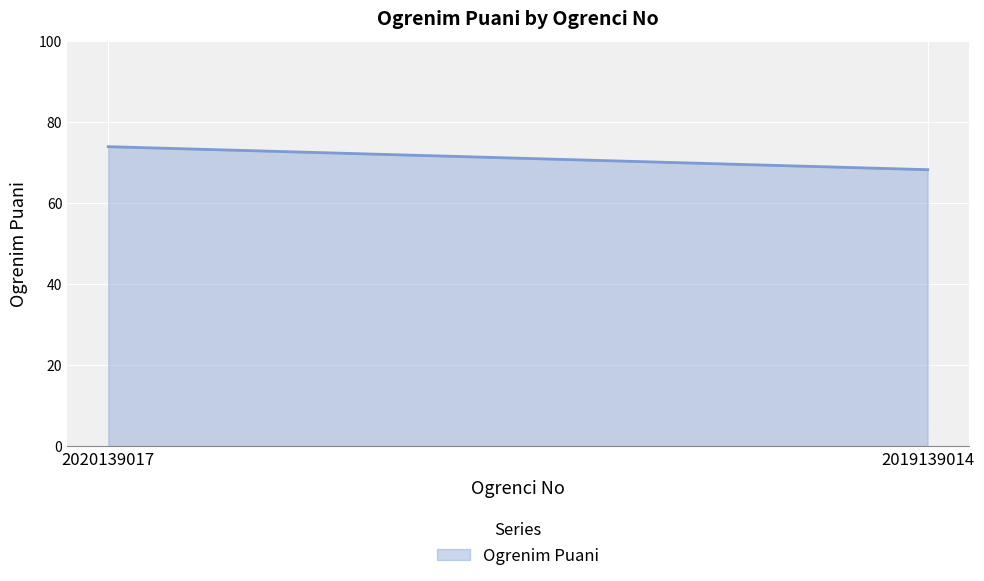

The chart shows a value of 36.9 at 2019139014. True or false?

False